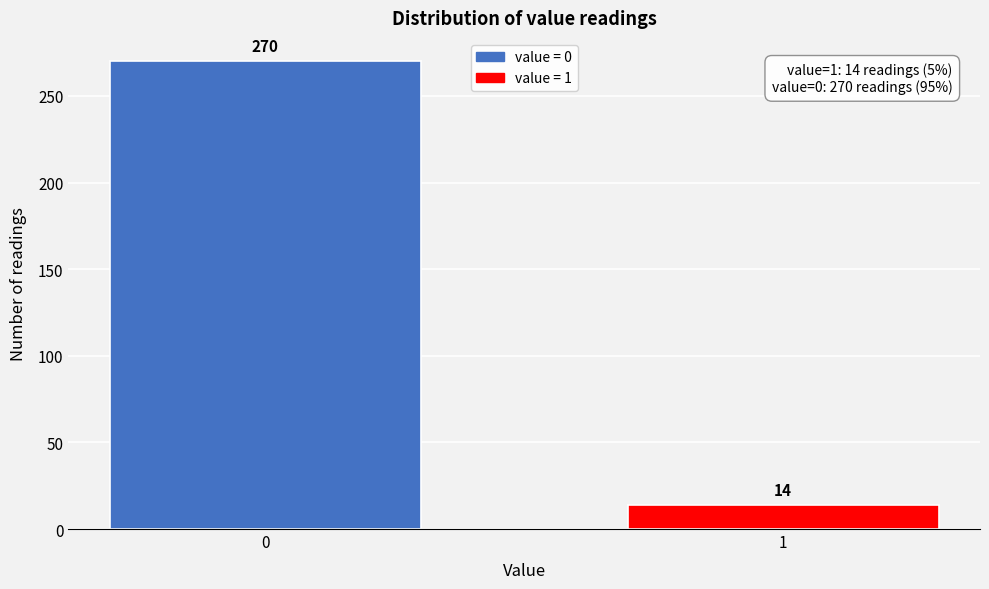

Reading left to right, what are all the values shown in this chart?

0=270	1=14